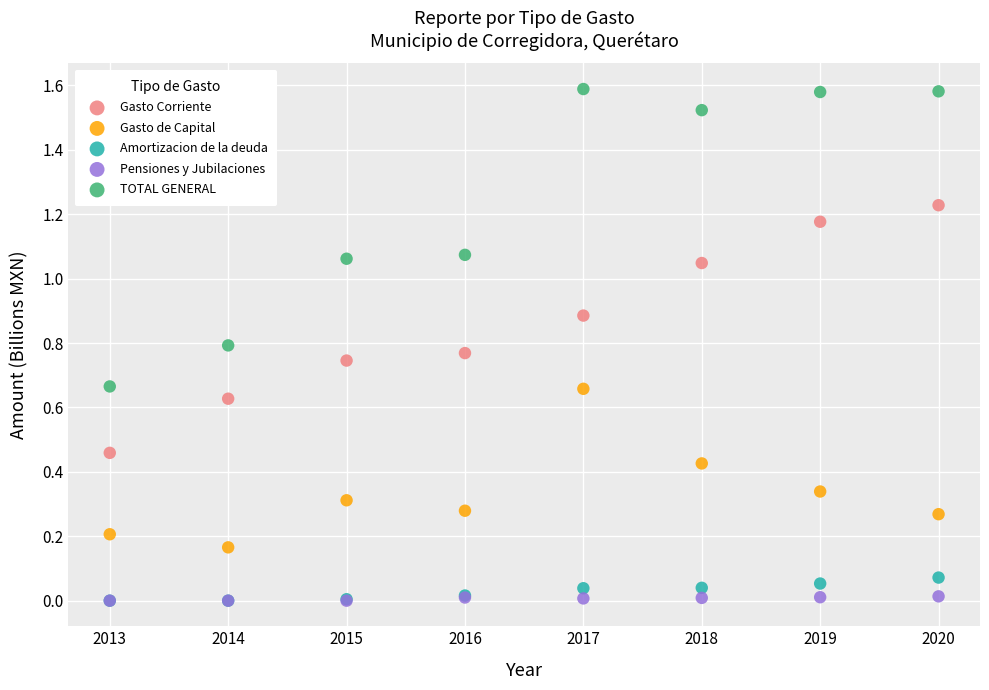

What are all the series names shown in the legend?

Gasto Corriente, Gasto de Capital, Amortizacion de la deuda, Pensiones y Jubilaciones, TOTAL GENERAL